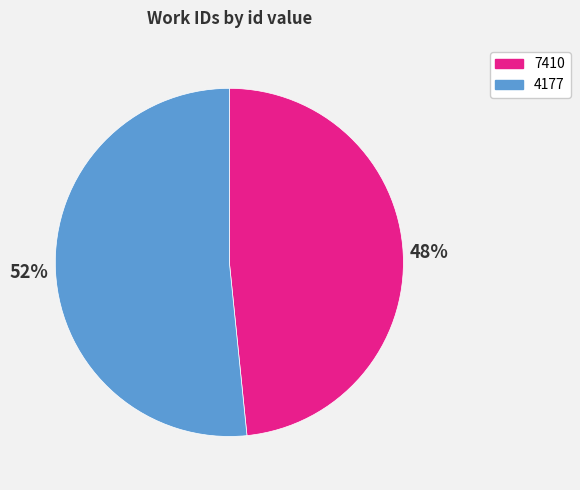

How many segments does this pie chart have?

2